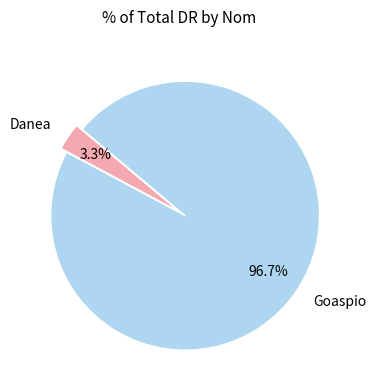

What is the majority slice?

Goaspio